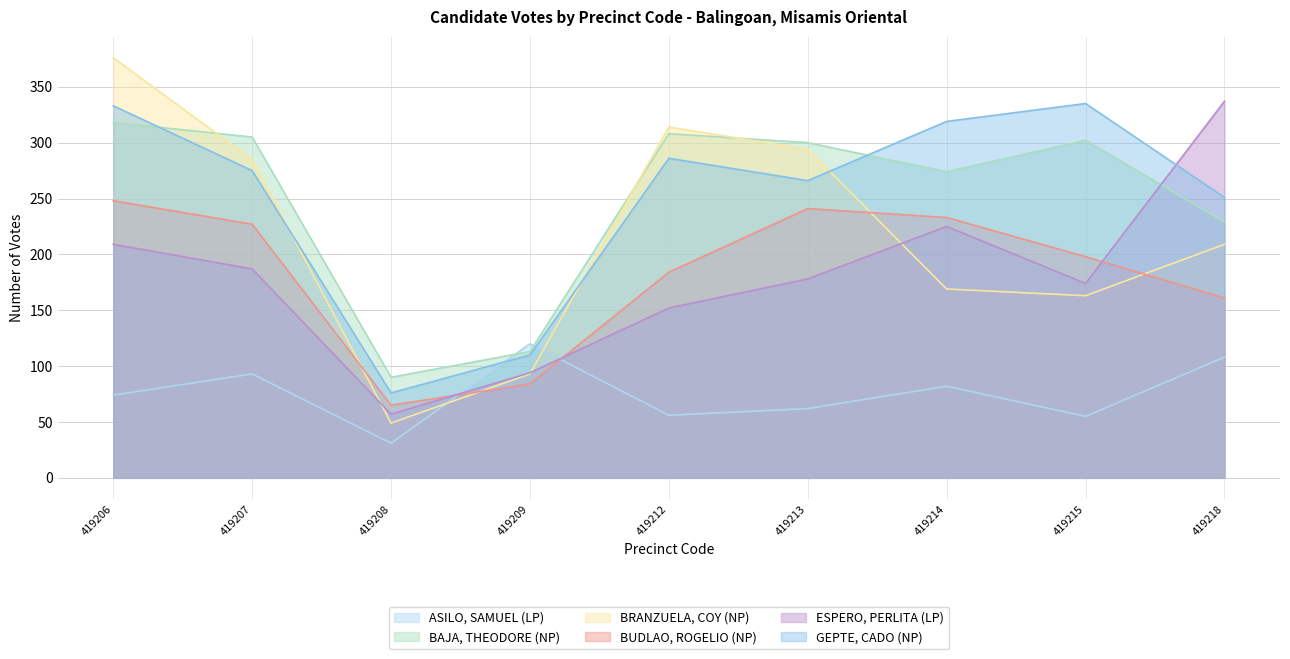

Does the chart display data point markers on the line(s)?

No